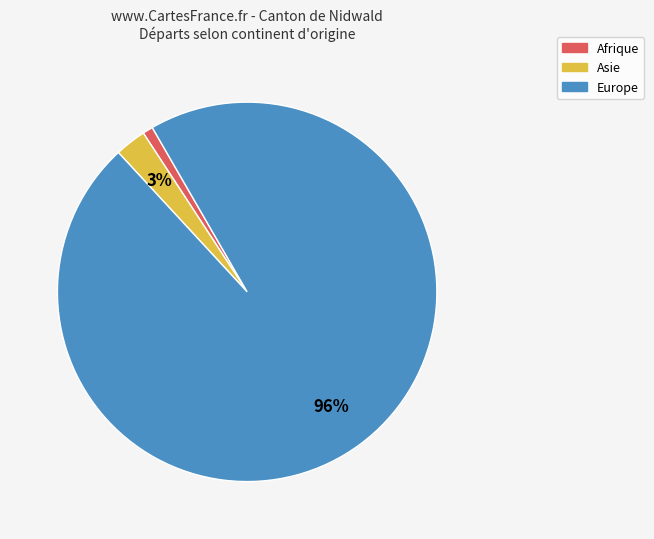

Rank the categories by value from lowest to highest.

Afrique, Asie, Europe